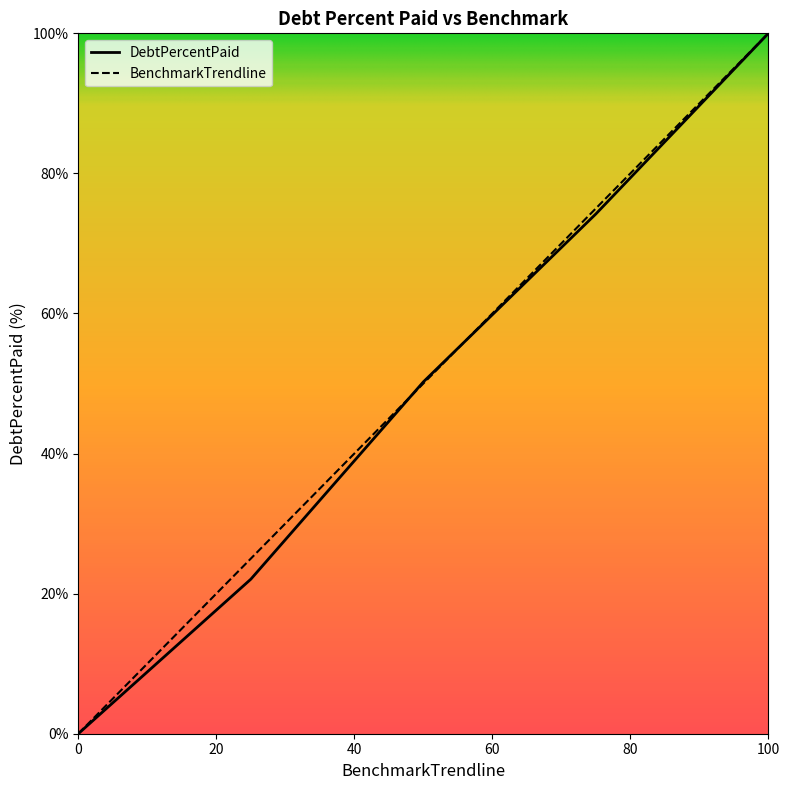

The DebtPercentPaid series shows 148.6 at 100. True or false?

False